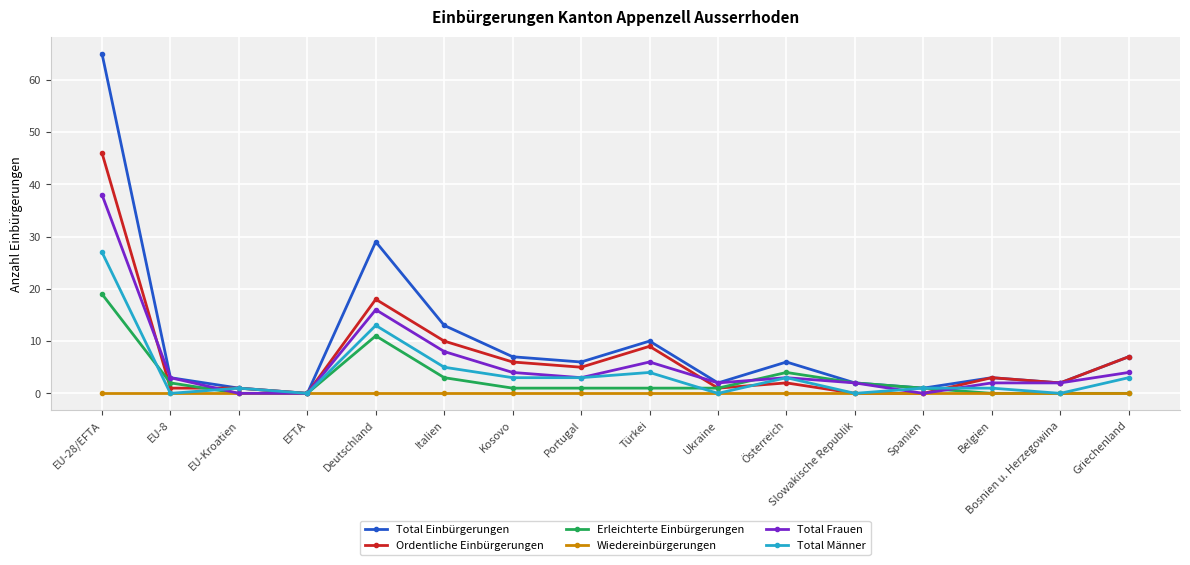

At which category is the sum across all series the highest?

EU-28/EFTA